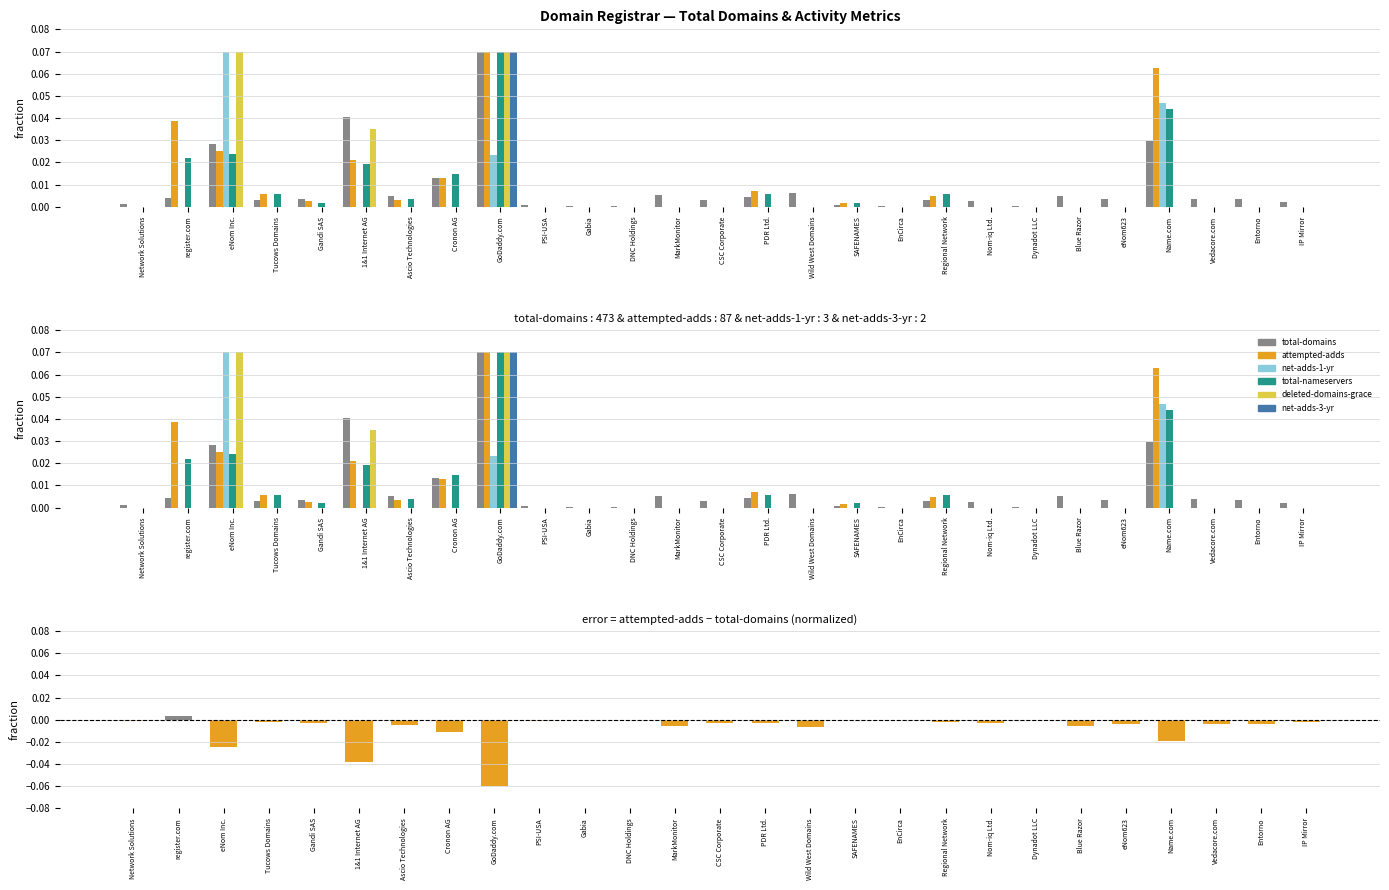

What are all the series names shown in the legend?

total-domains, attempted-adds, net-adds-1-yr, total-nameservers, deleted-domains-grace, net-adds-3-yr